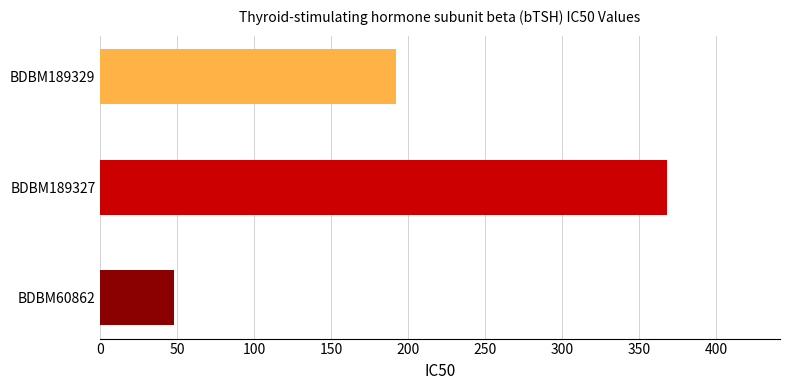

Does the chart contain any negative values?

No